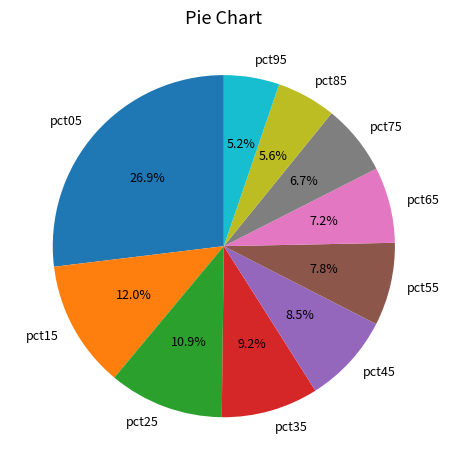

Which slice is the largest?

pct05